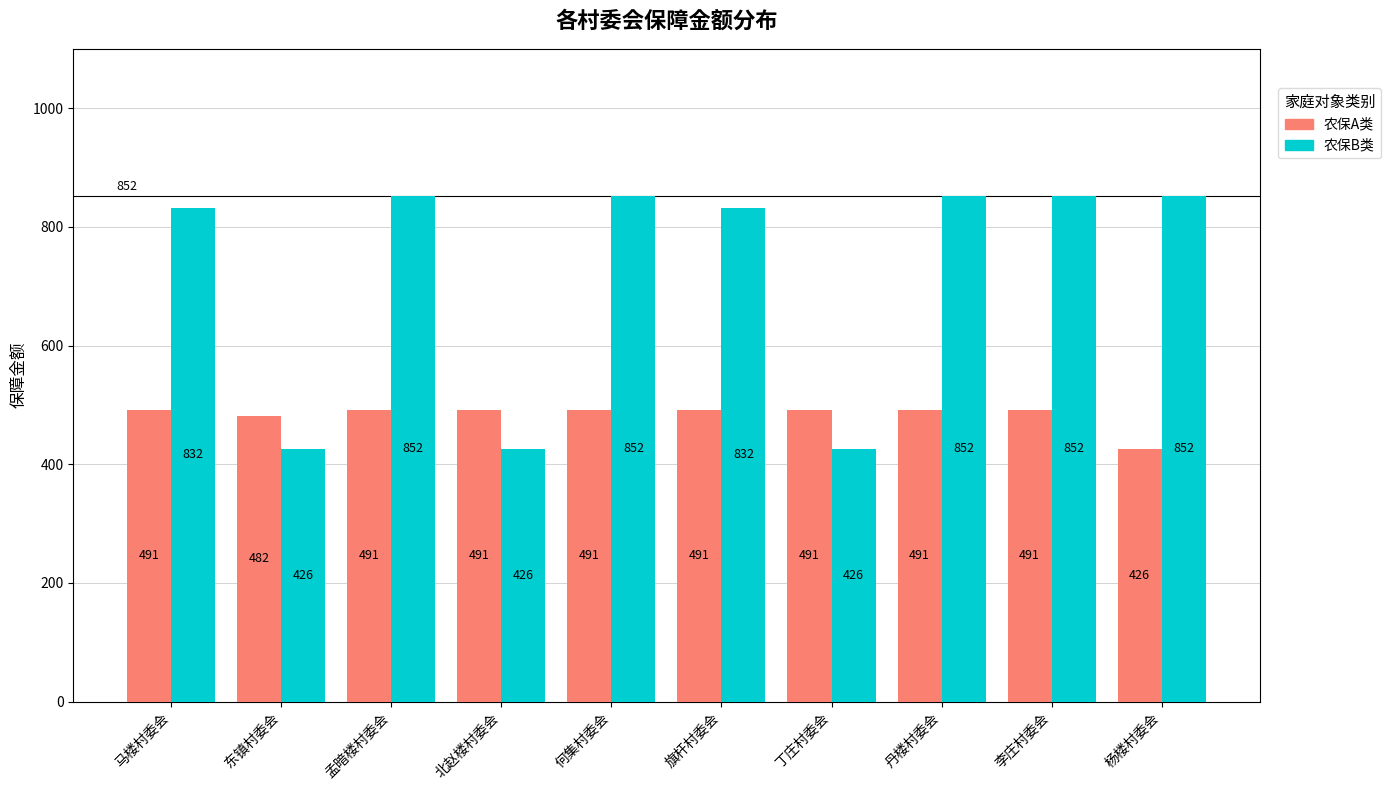

The value of 农保A类 at 杨楼村委会 is 175. True or false?

False